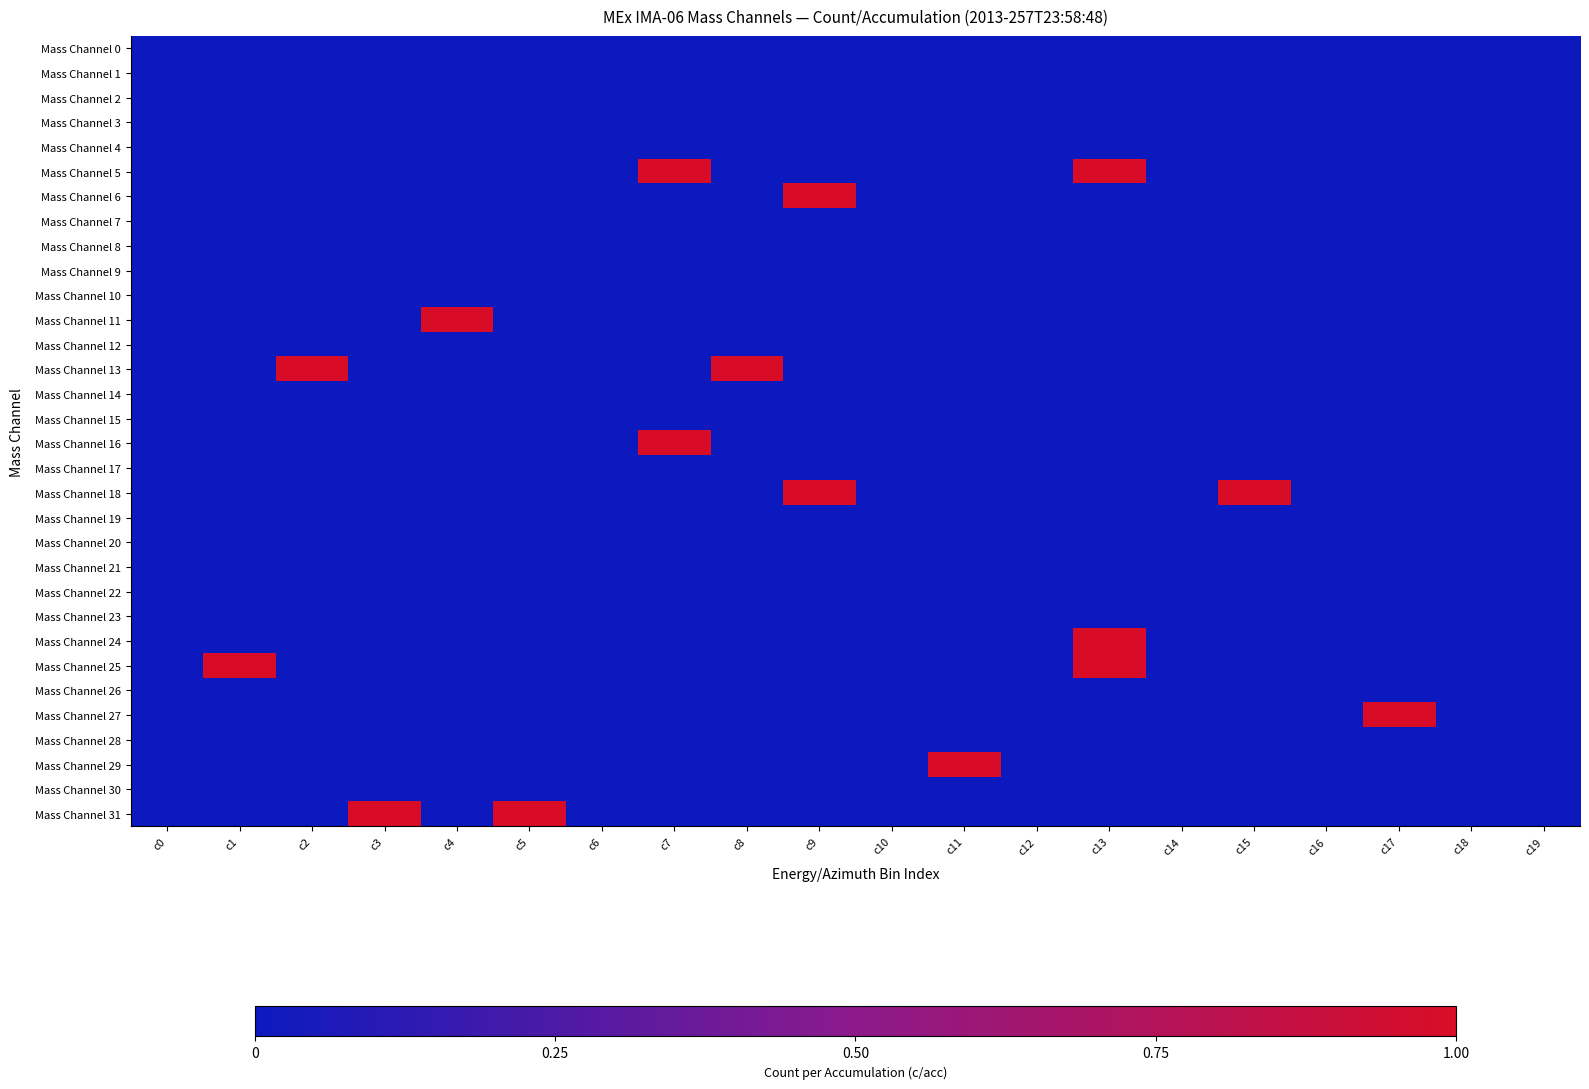

Which series has the largest total across all categories?

Mass Channel 5